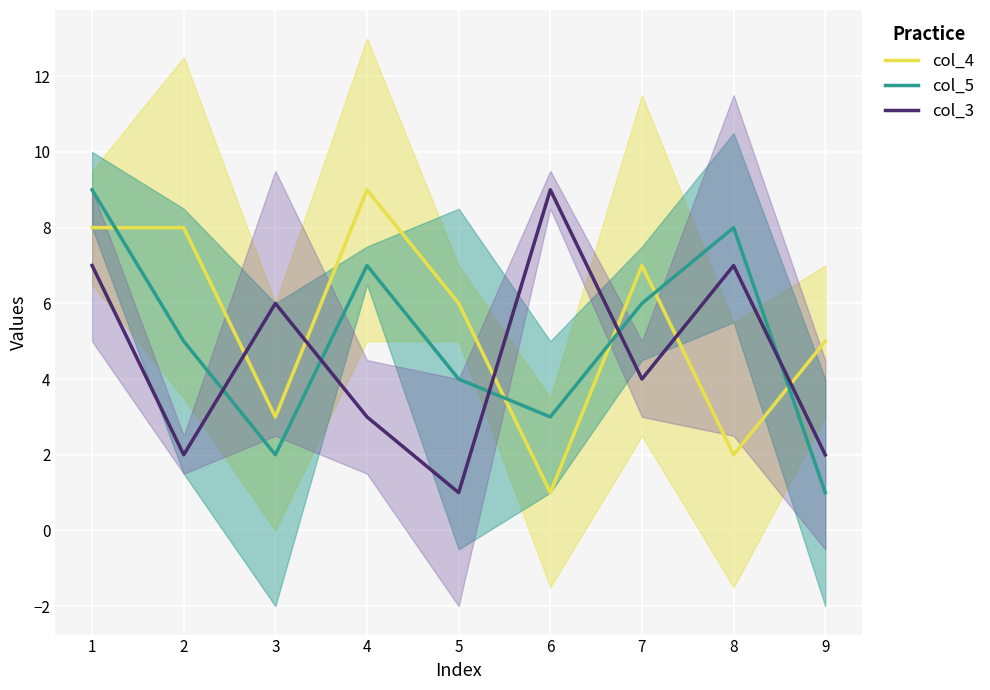

The col_5 series shows 2 at 3. True or false?

True